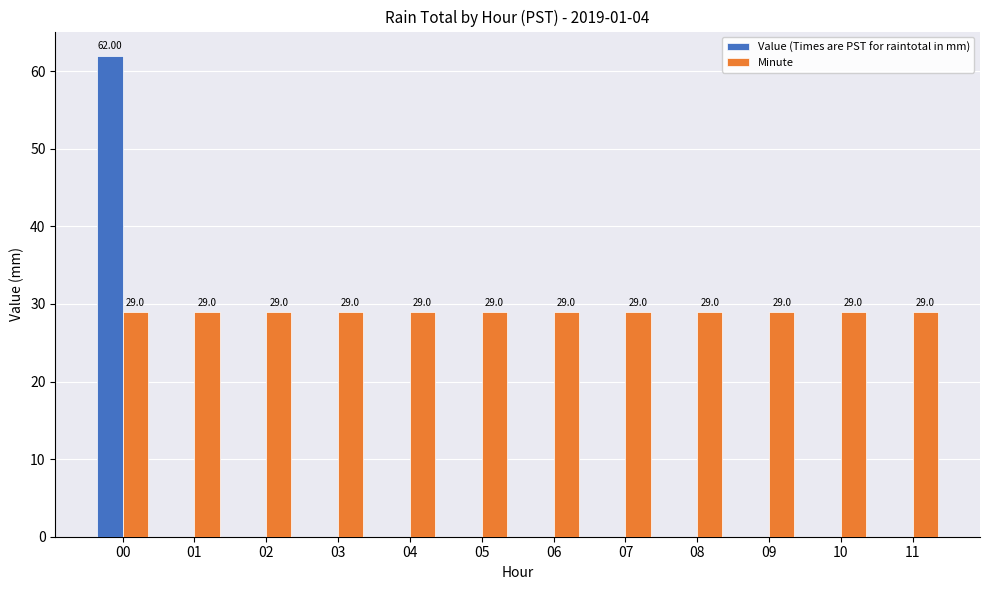

Which series has the largest total across all categories?

Minute